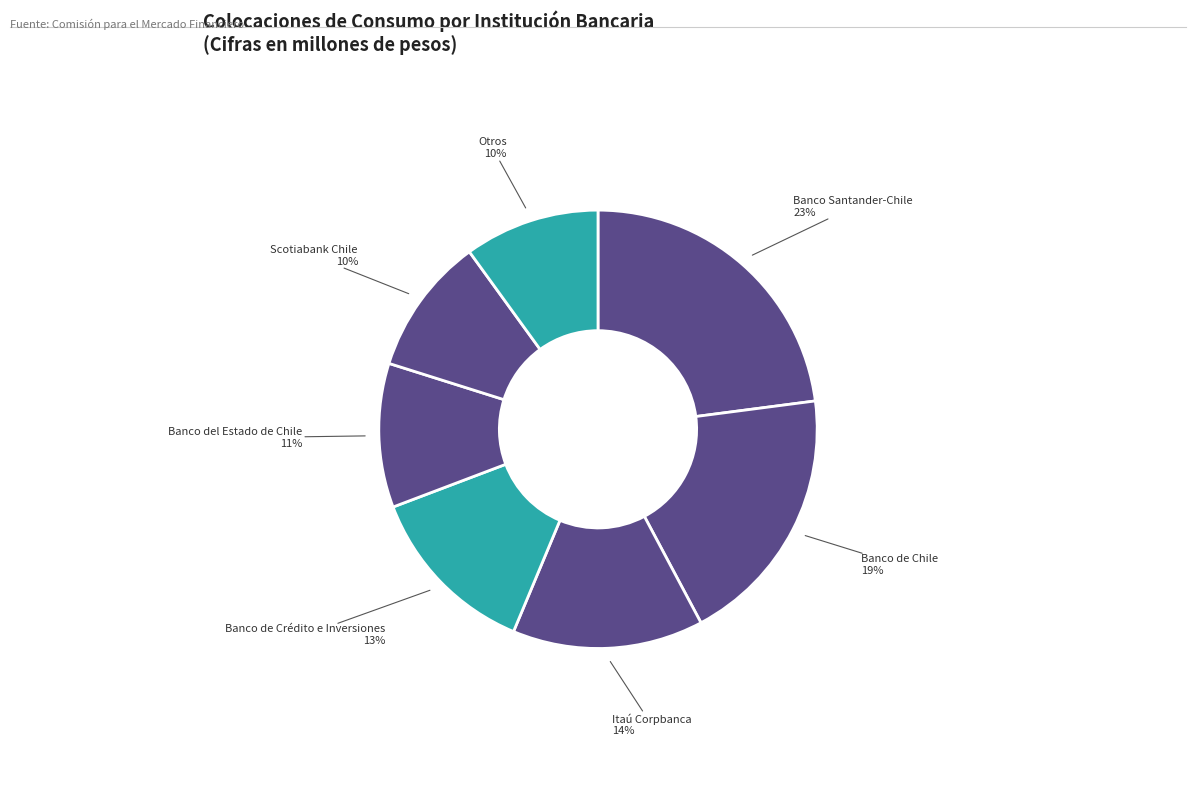

How many segments does this pie chart have?

7